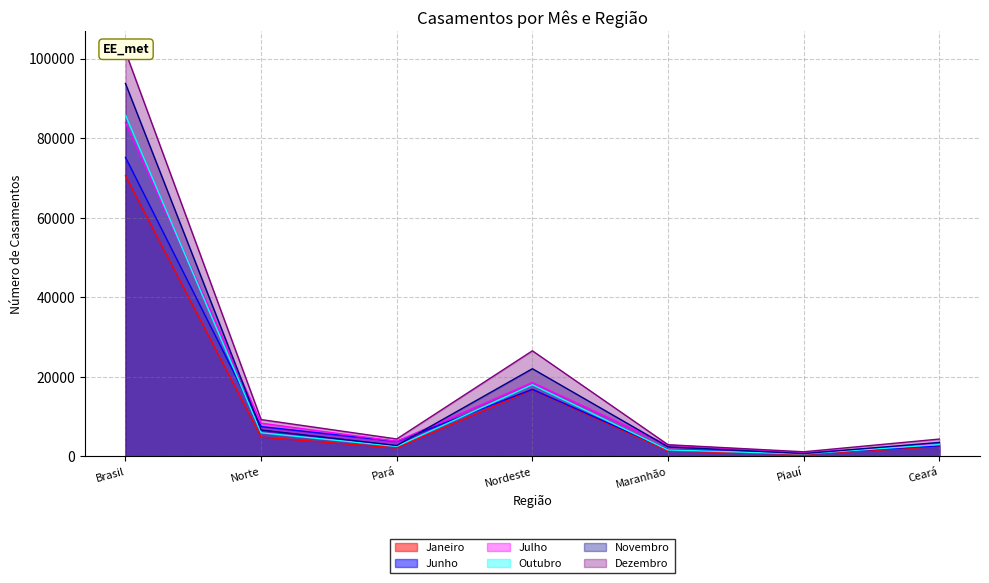

What is the minimum value shown in the chart?

553